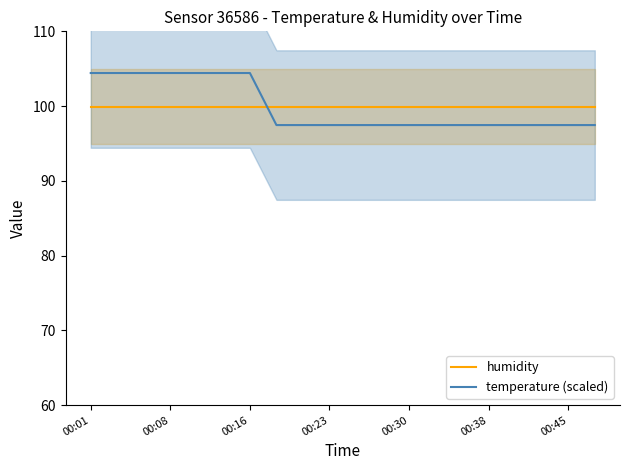

What is the maximum value for humidity?

99.9